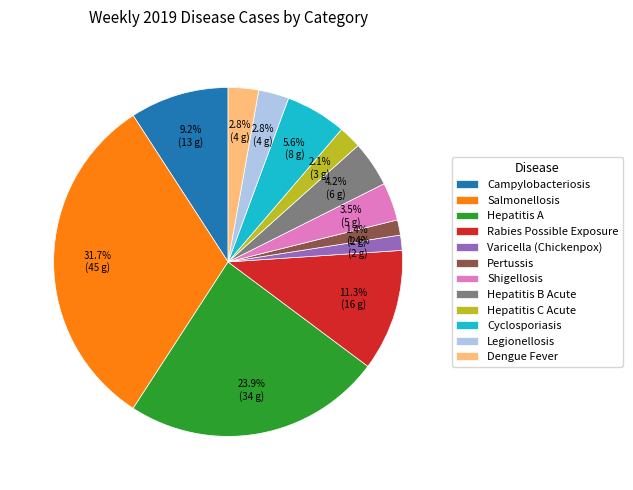

Does any single category account for the majority?

No